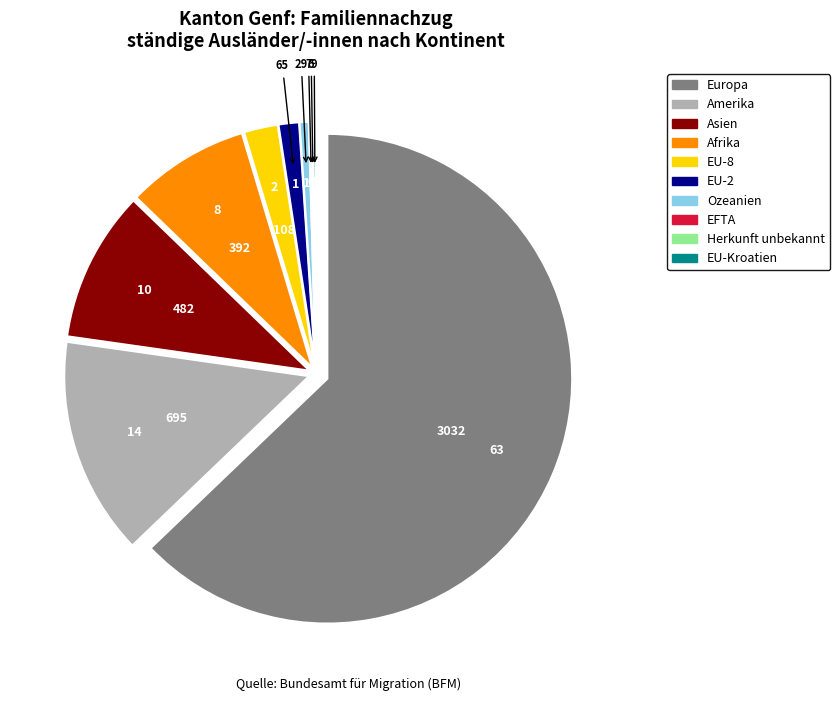

Which slice is the largest?

Europa